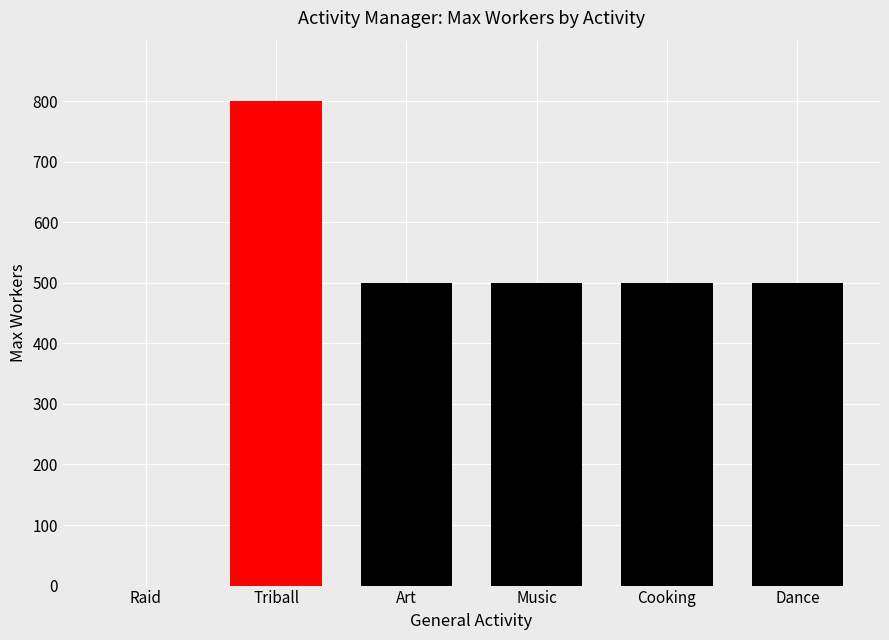

How many distinct data groups are displayed?

1